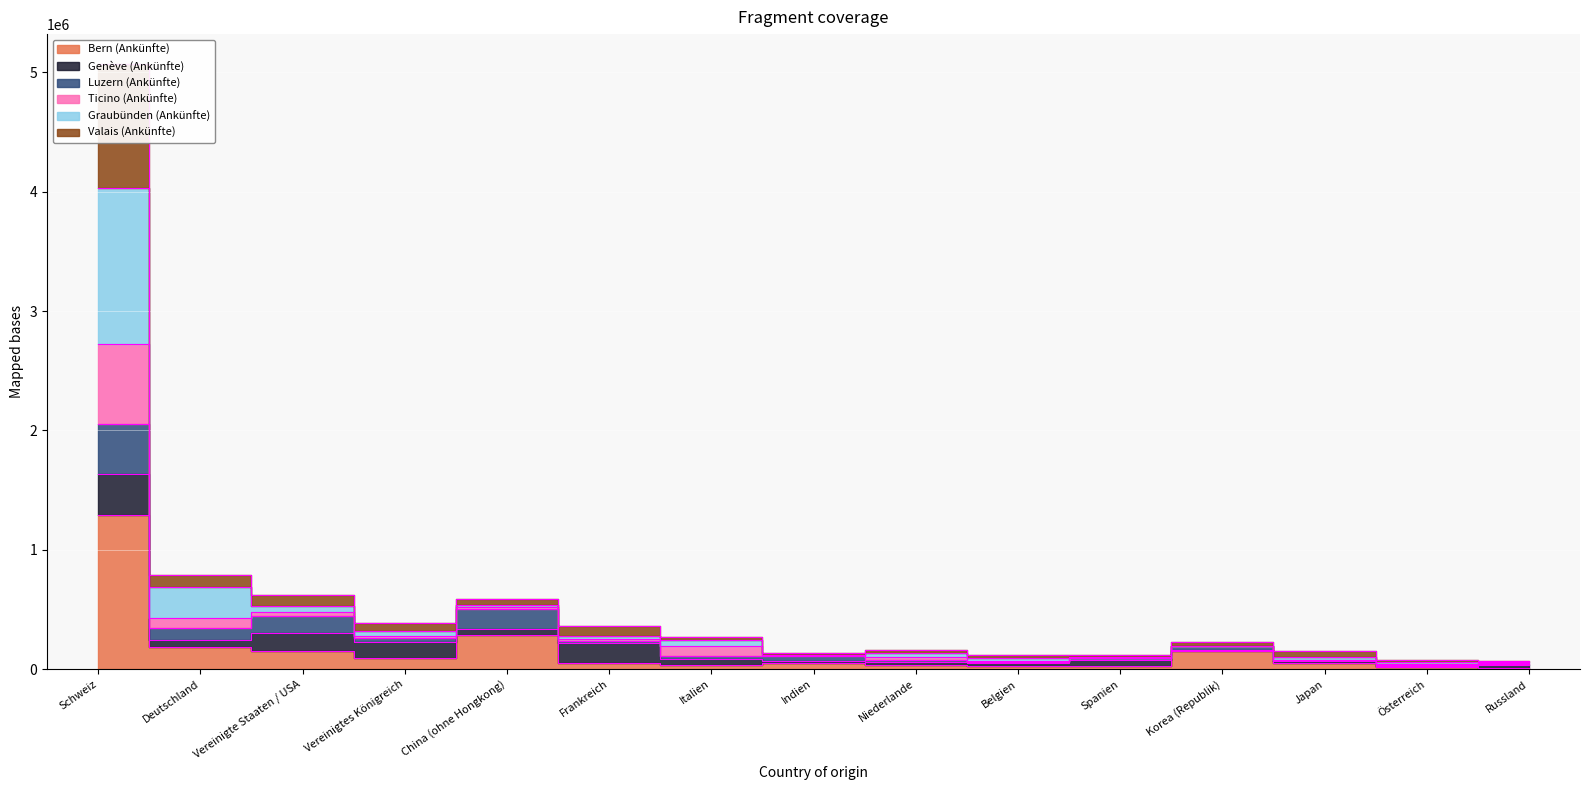

List the labels in order of Graubünden (Ankünfte) value, smallest first.

Österreich, Russland, Belgien, Japan, Spanien, Indien, Niederlande, Korea (Republik), Italien, Frankreich, Vereinigtes Königreich, Vereinigte Staaten / USA, China (ohne Hongkong), Deutschland, Schweiz